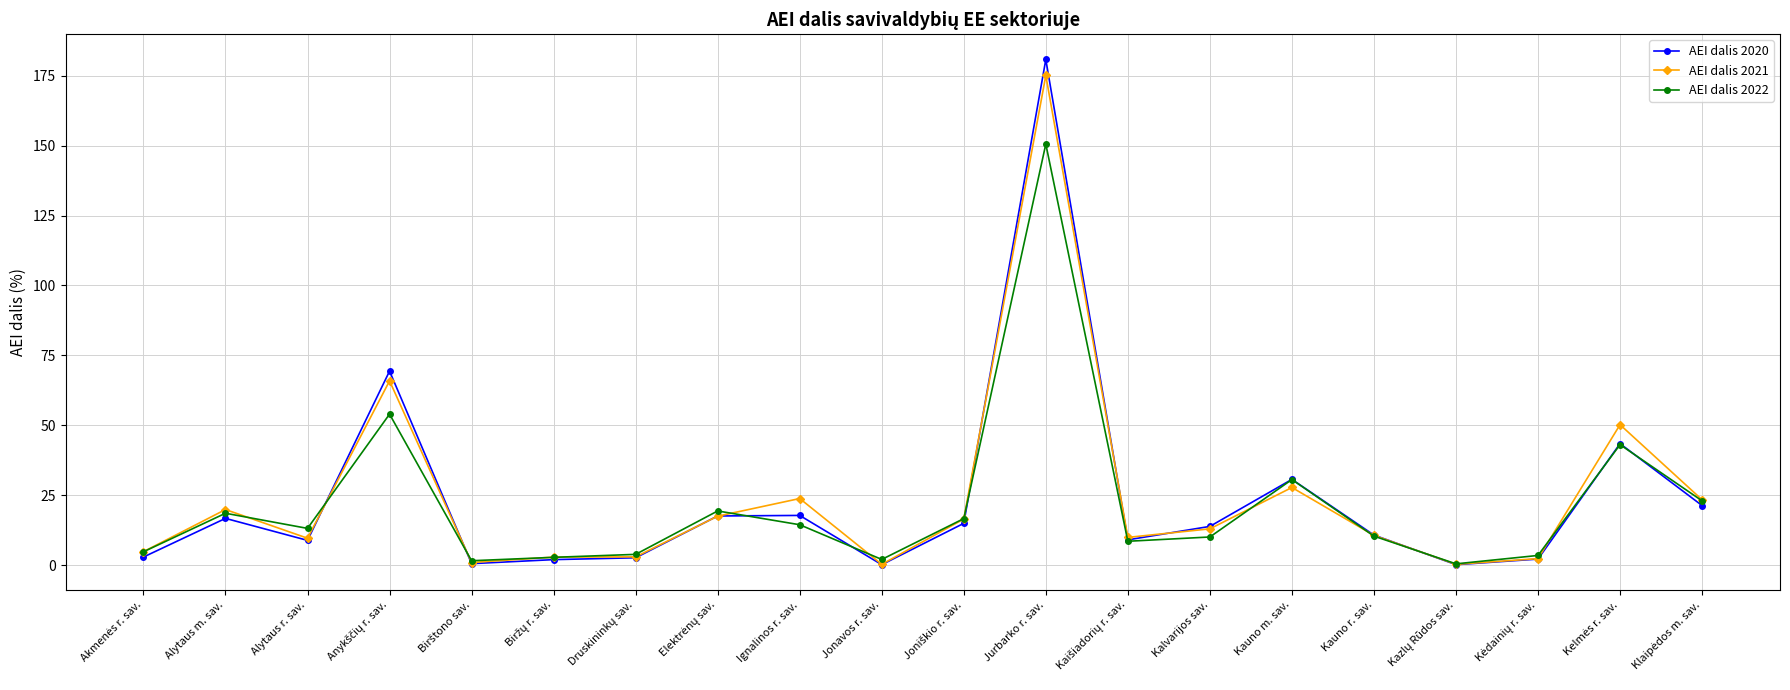

In AEI dalis 2021, how many points are lower than both neighbors (excluding endpoints)?

5